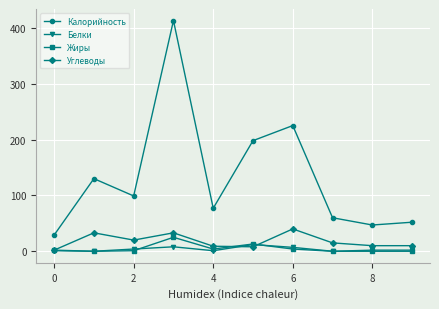

Which series has the largest total across all categories?

Калорийность